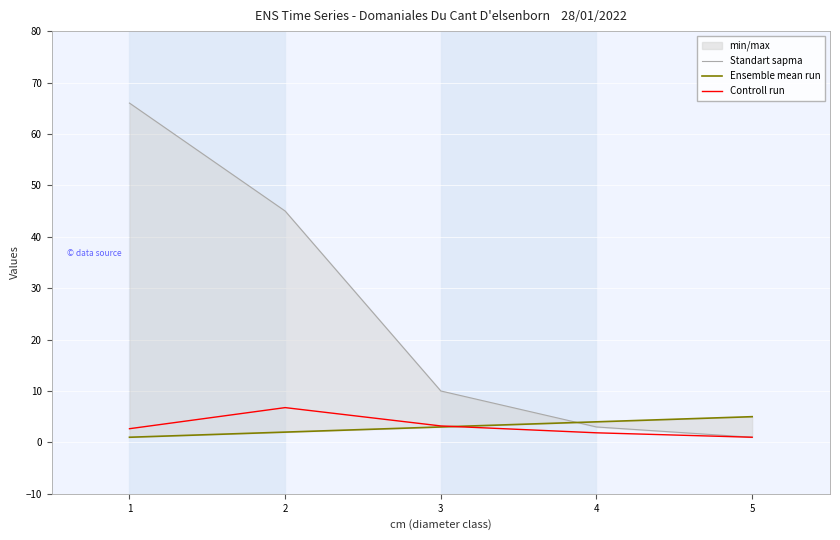

What is the greatest value displayed?

66.0